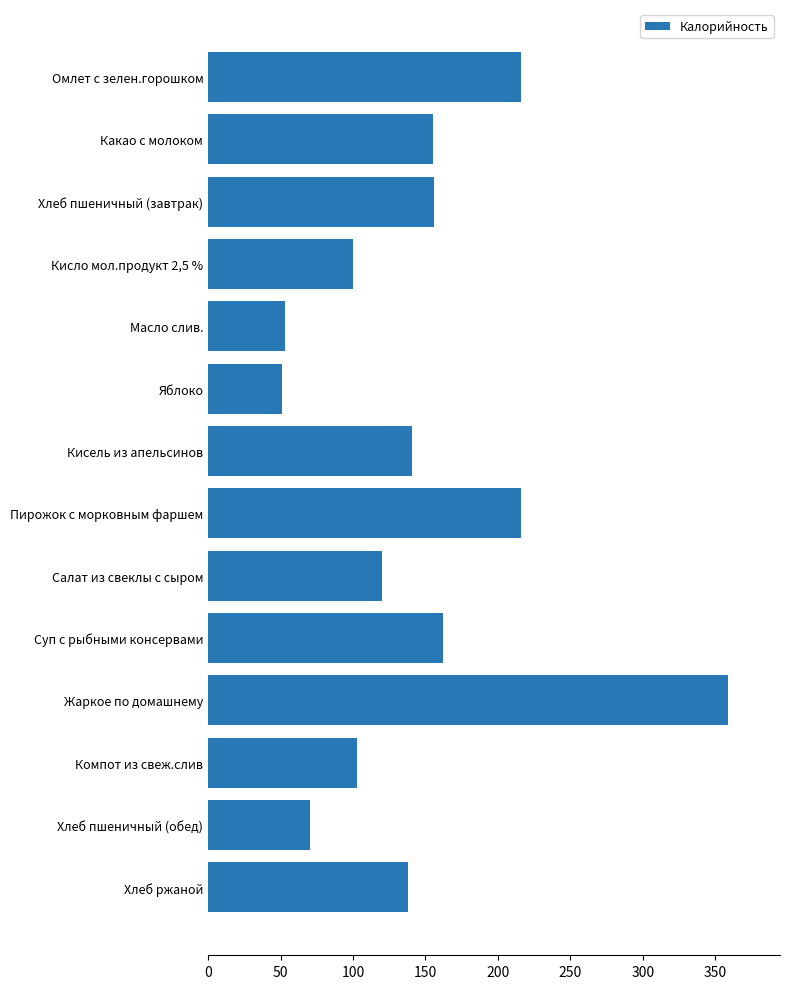

True or false: the data shows 216.0 at Пирожок с морковным фаршем.

True